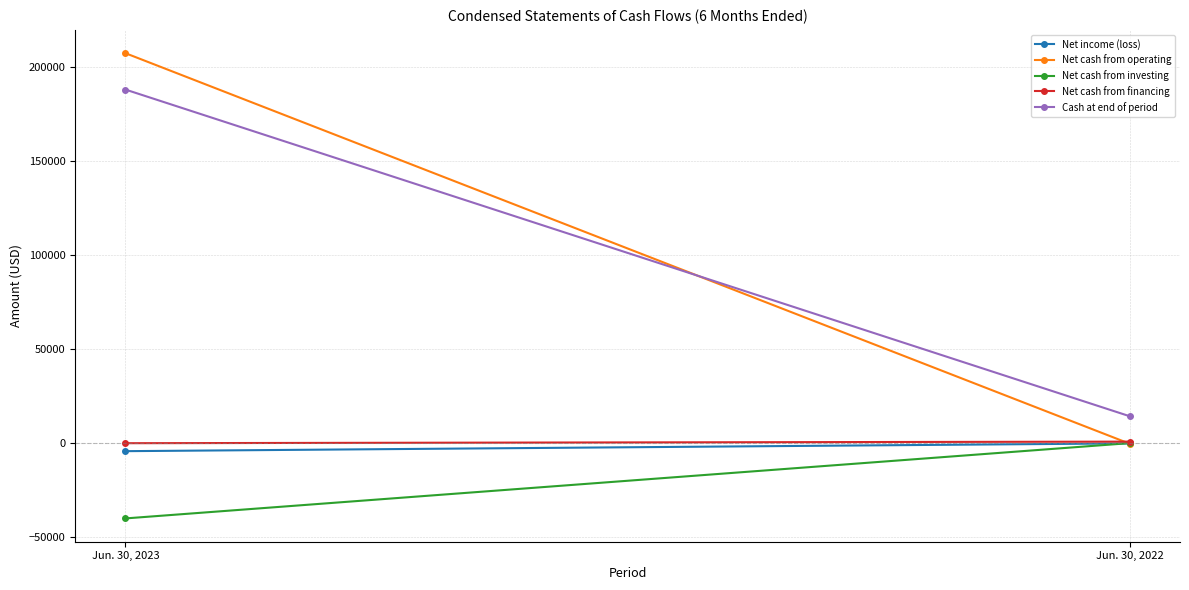

Which series changed the most between Jun. 30, 2023 and Jun. 30, 2022?

Net cash from operating